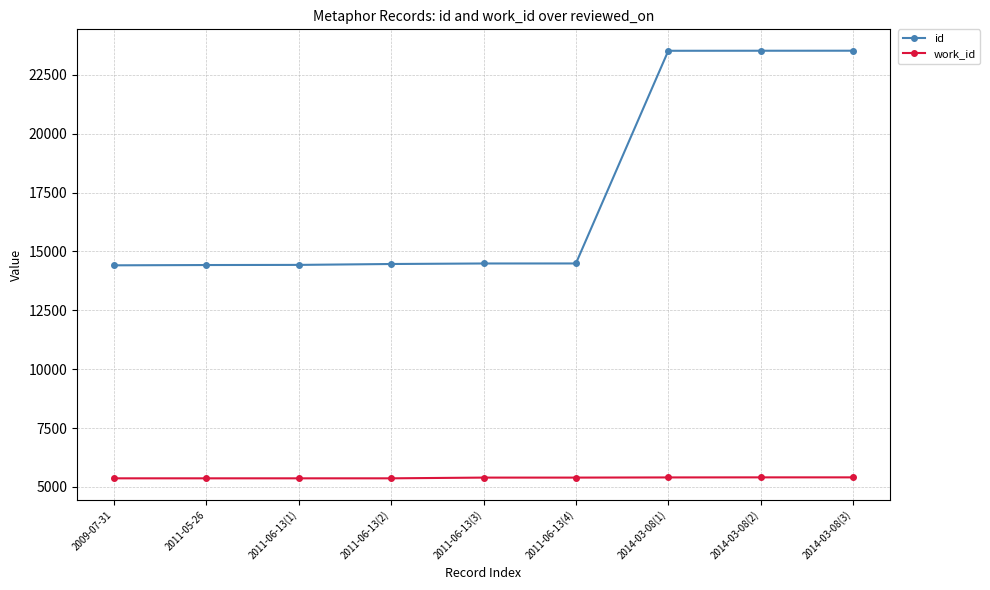

Is the value of work_id at 2011-05-26 greater than the value of id at 2009-07-31?

No